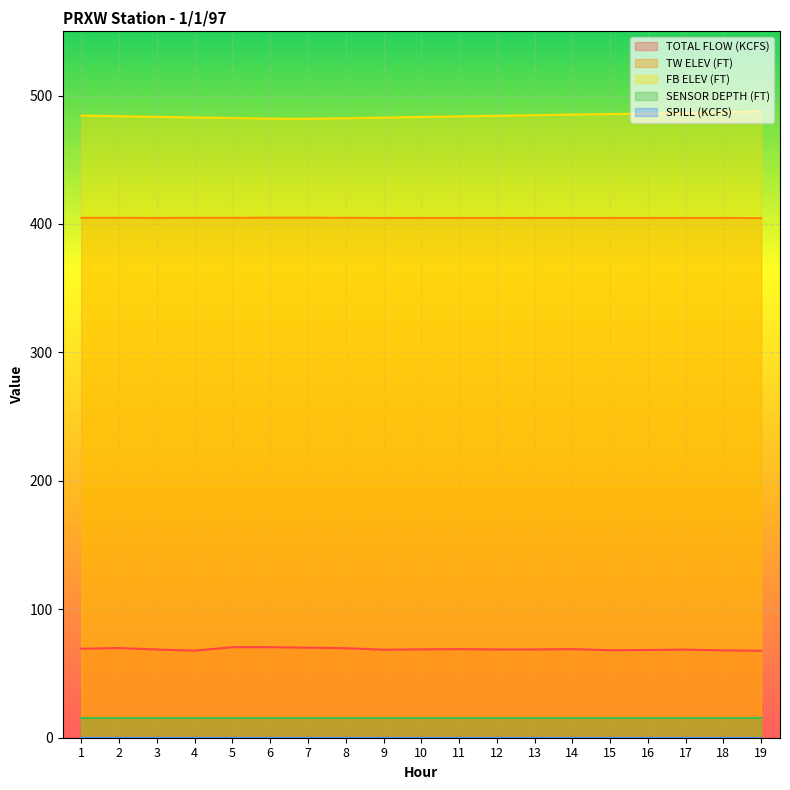

True or false: TW ELEV (FT) and TOTAL FLOW (KCFS) cross at least once.

False